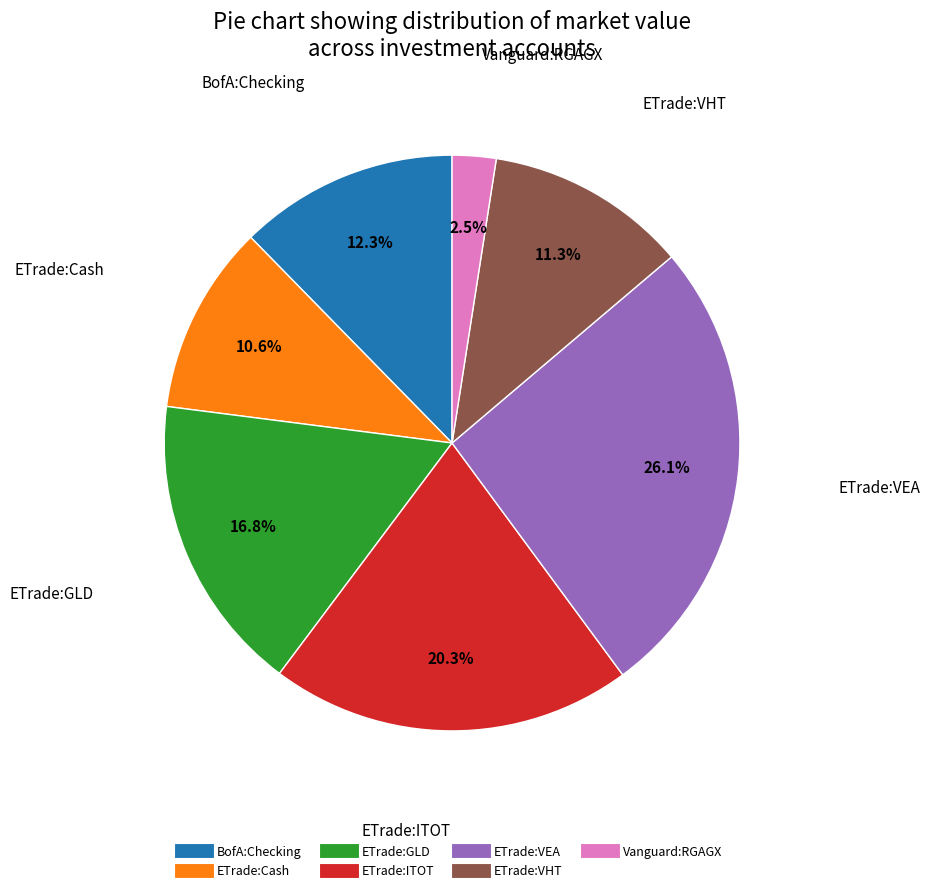

Does any single category account for the majority?

No